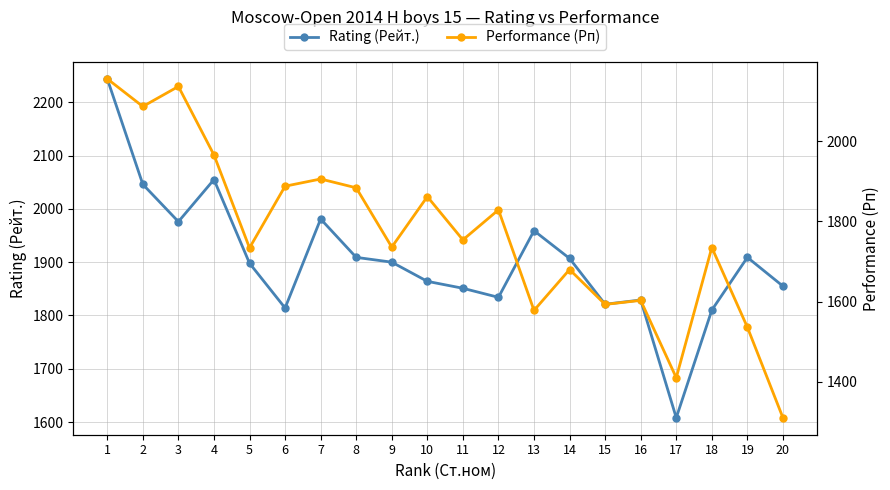

What is the total value across all series at 19?

3445